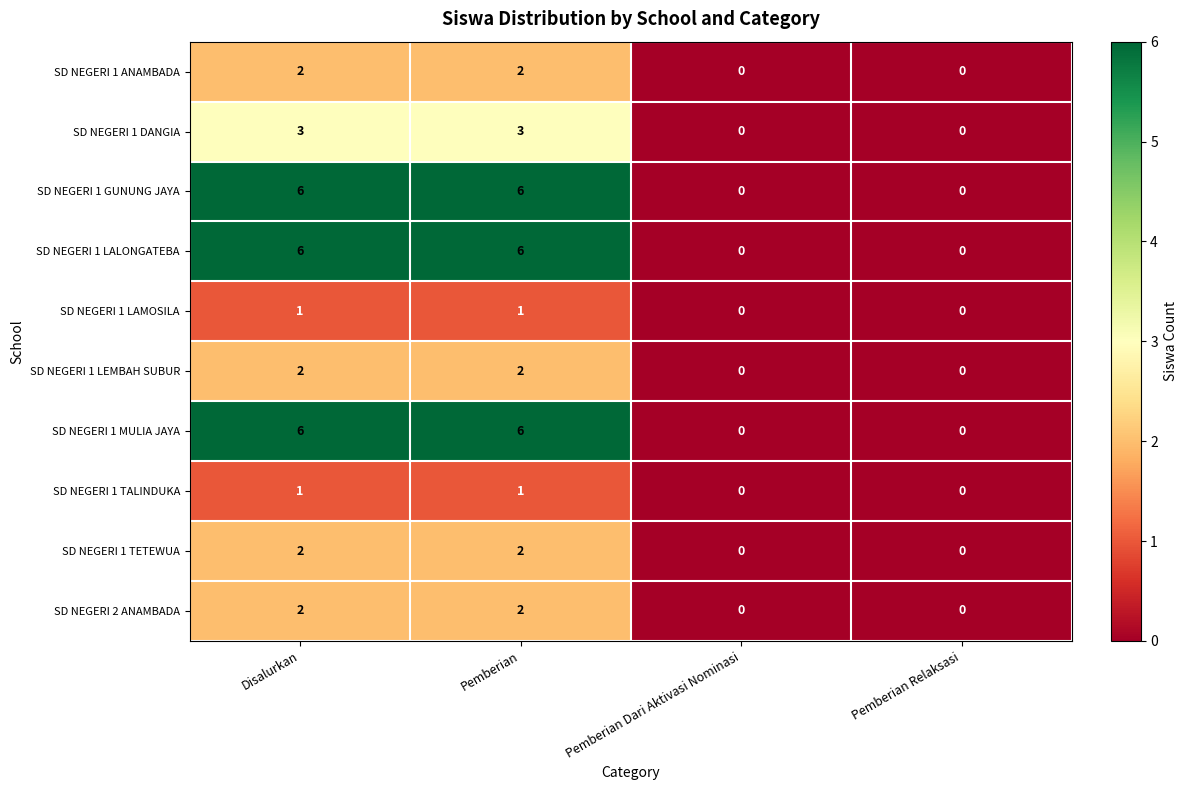

At how many categories does at least one series exceed 2?

2